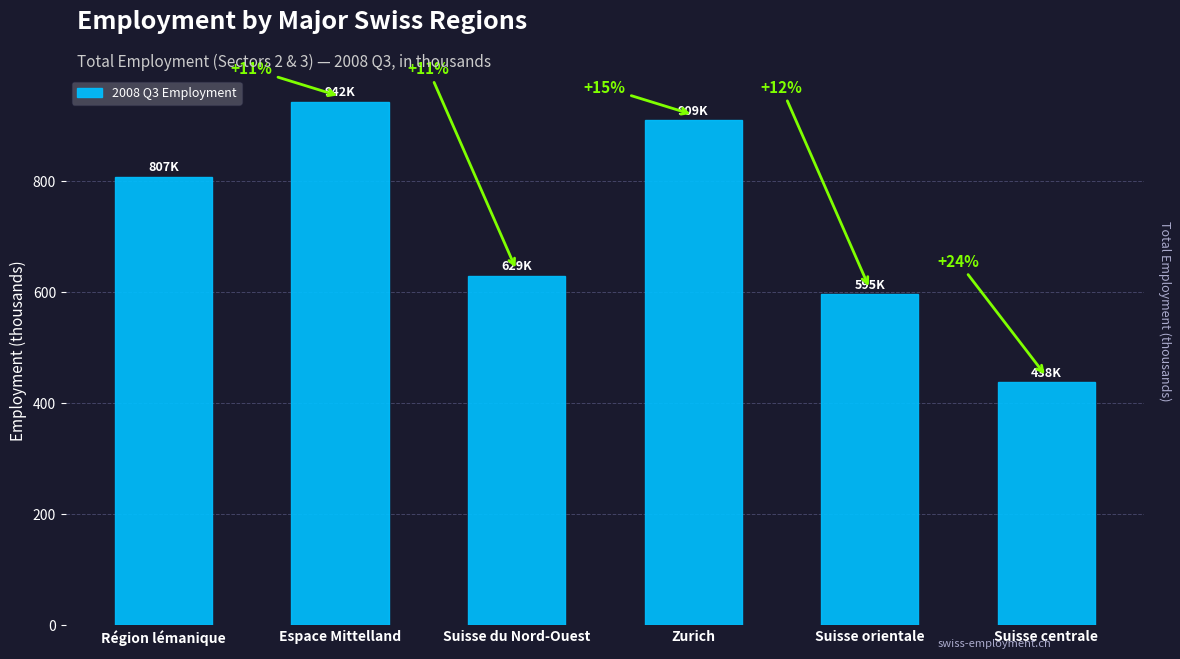

Does the chart contain any negative values?

No